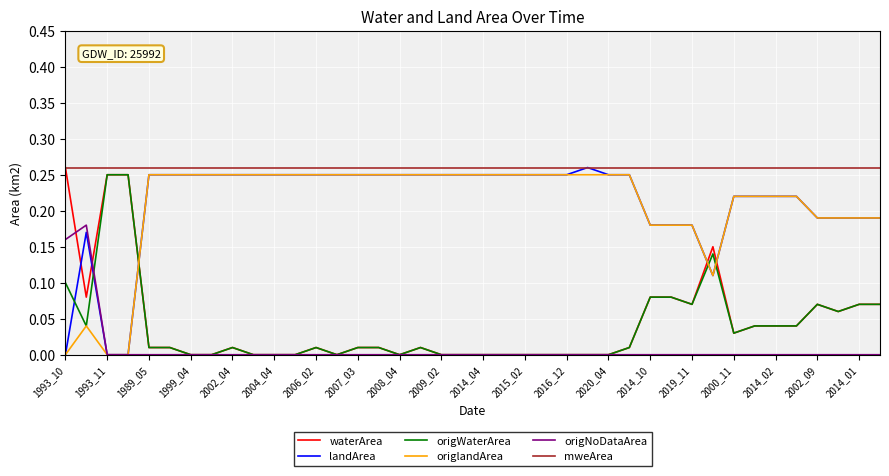

Which series has the largest total across all categories?

mweArea